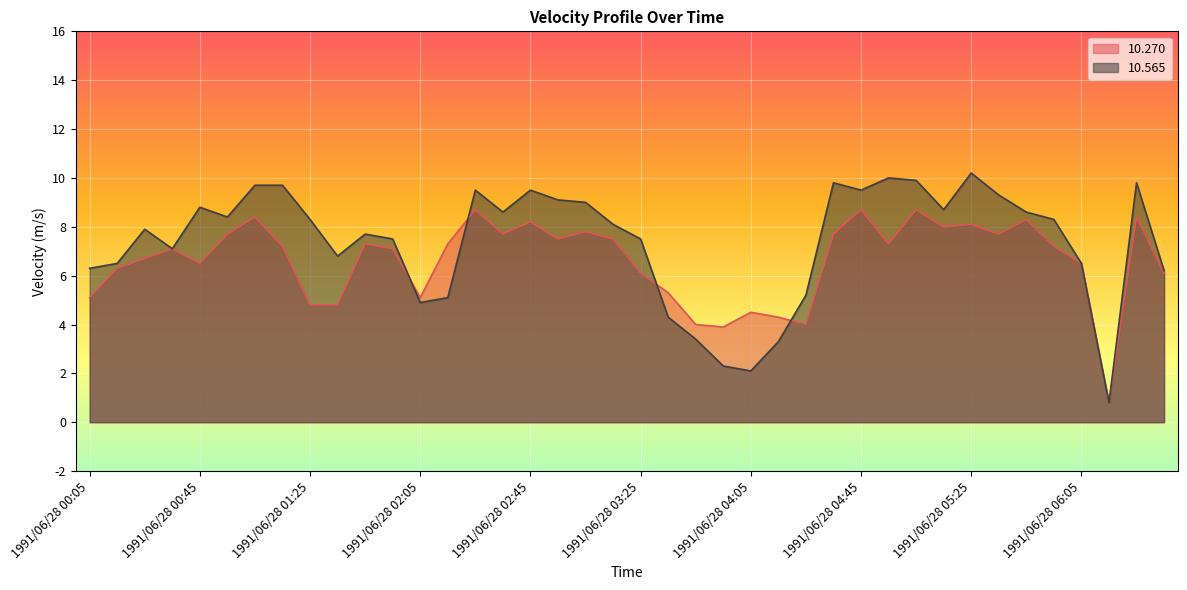

Does the chart display data point markers on the line(s)?

No